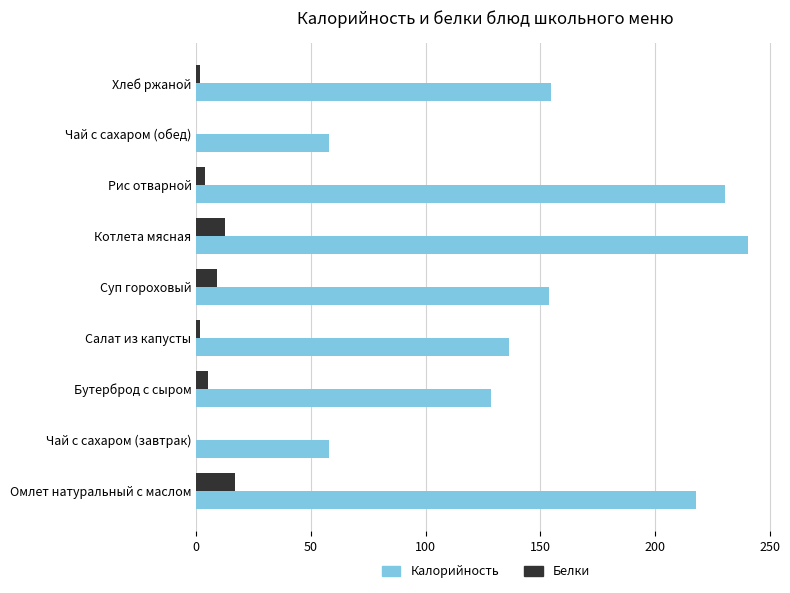

What is the approximate value of Белки at Бутерброд с сыром?

5.1